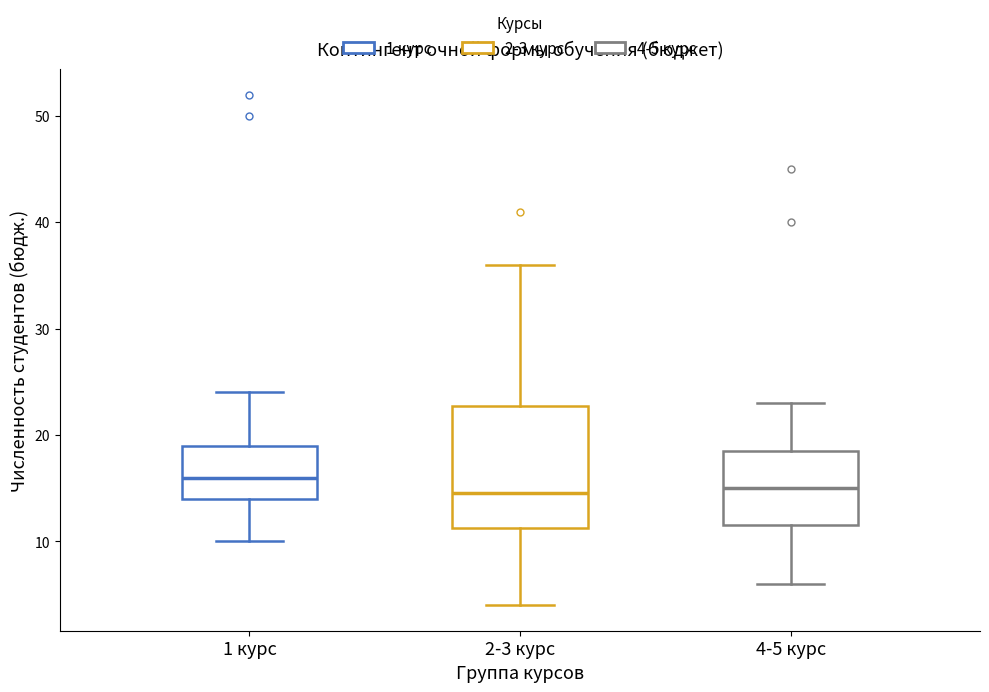

Reading left to right, read every box against the y-axis: the position of its median line, the range the box covers, and the ends of its whiskers. The values are not printed on the chart, so give them approximately, as read against the axis.

1 курс: median 16, box 14 to 19, whiskers 10 to 24
2-3 курс: median 15, box 11 to 23, whiskers 4 to 36
4-5 курс: median 15, box 12 to 19, whiskers 6 to 23